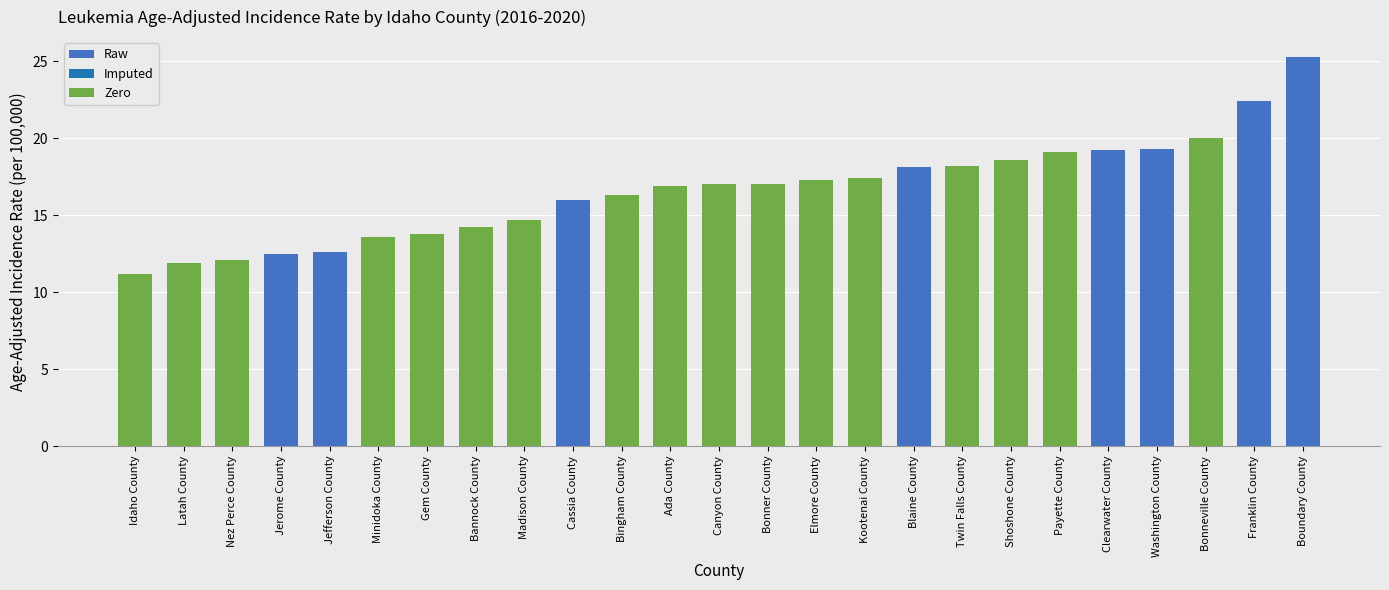

Approximately how many times larger is the value at Canyon County compared to Bonner County?

1.0